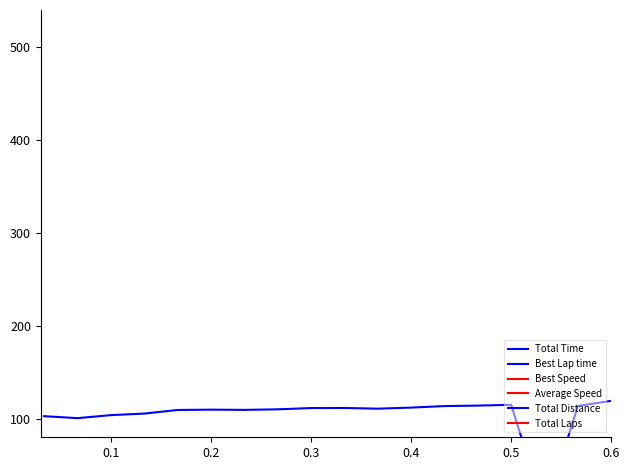

What position from the left is 0.5?

15